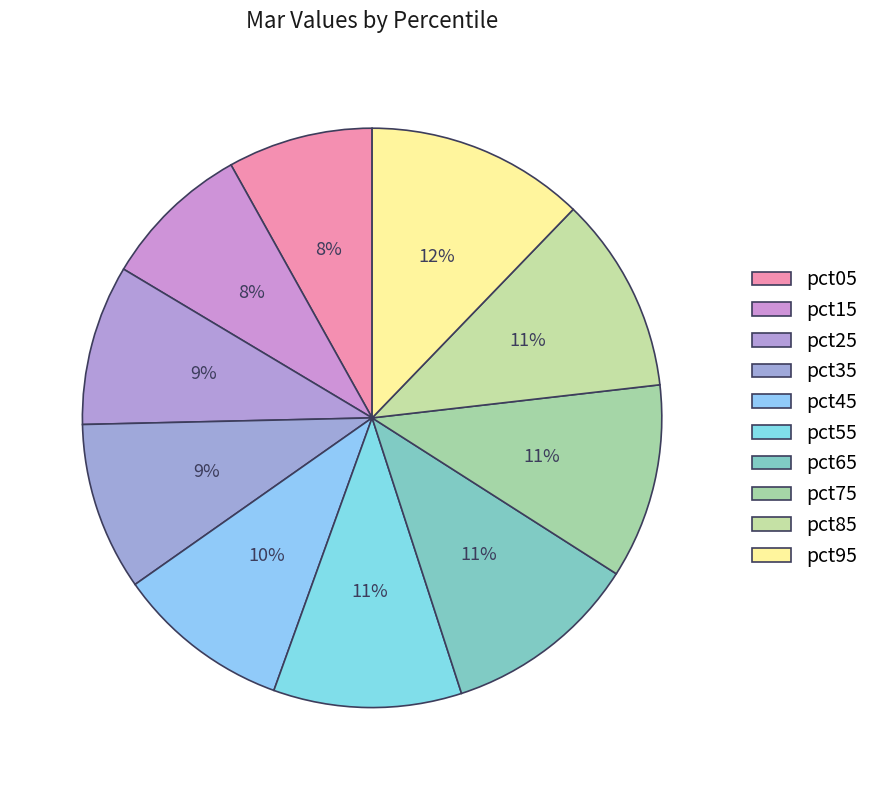

How many slices are in this pie chart?

10